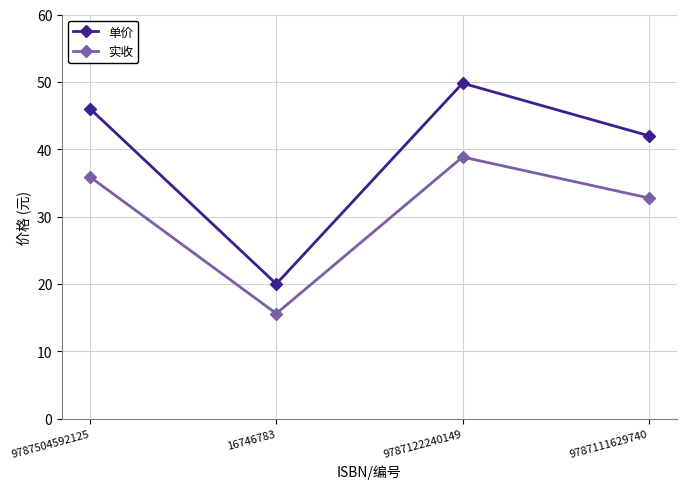

At how many categories does at least one series exceed 18?

4